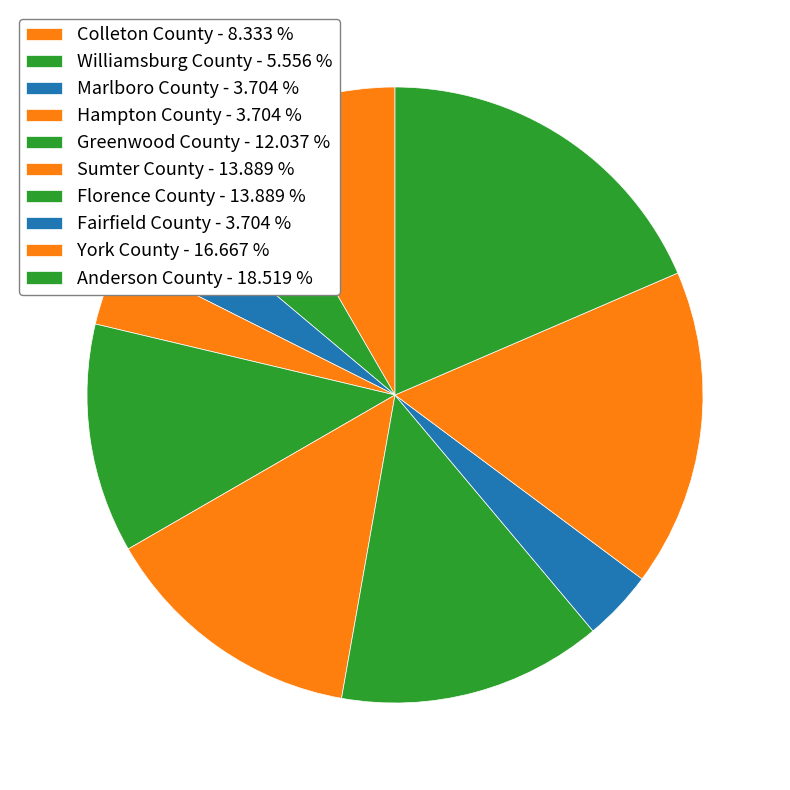

Does any single category account for the majority?

No